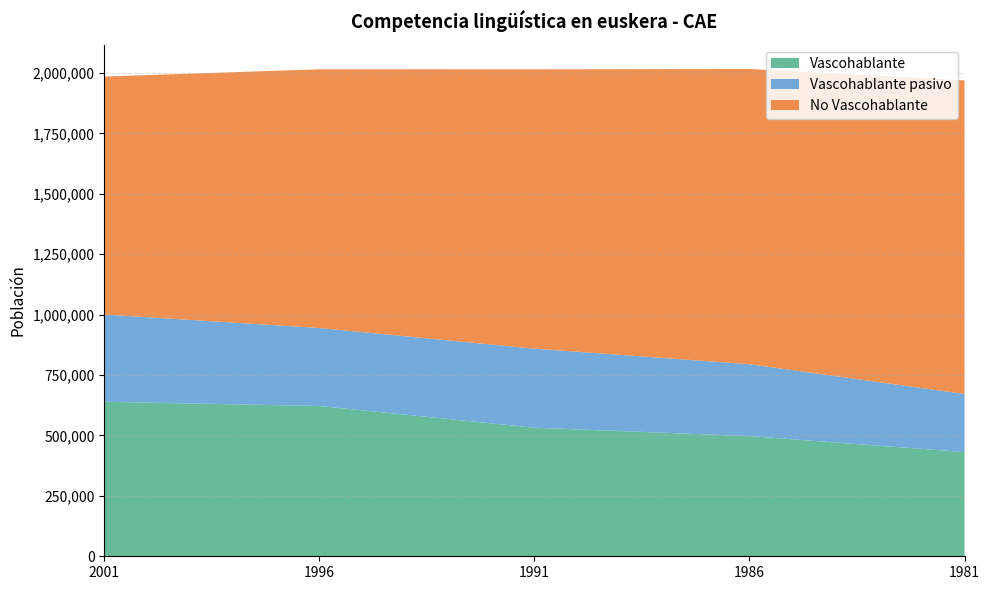

Reading left to right, what are all the values shown in this chart?

Vascohablante: 2001=639296	1996=621818	1991=531966	1986=497286	1981=431136
Vascohablante pasivo: 2001=361006	1996=322726	1991=327135	1986=297443	1981=240426
No Vascohablante: 2001=984656	1996=1070478	1991=1155755	1986=1221534	1981=1297476